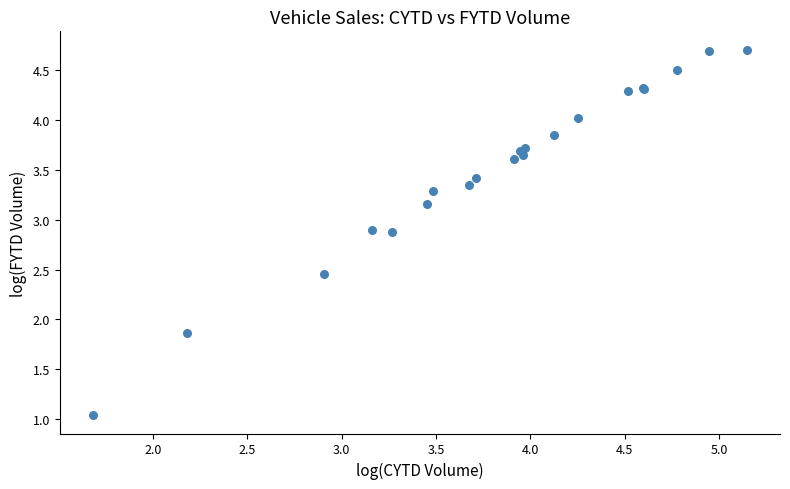

What Y value in the scatter plot is closest to 2?

1.9